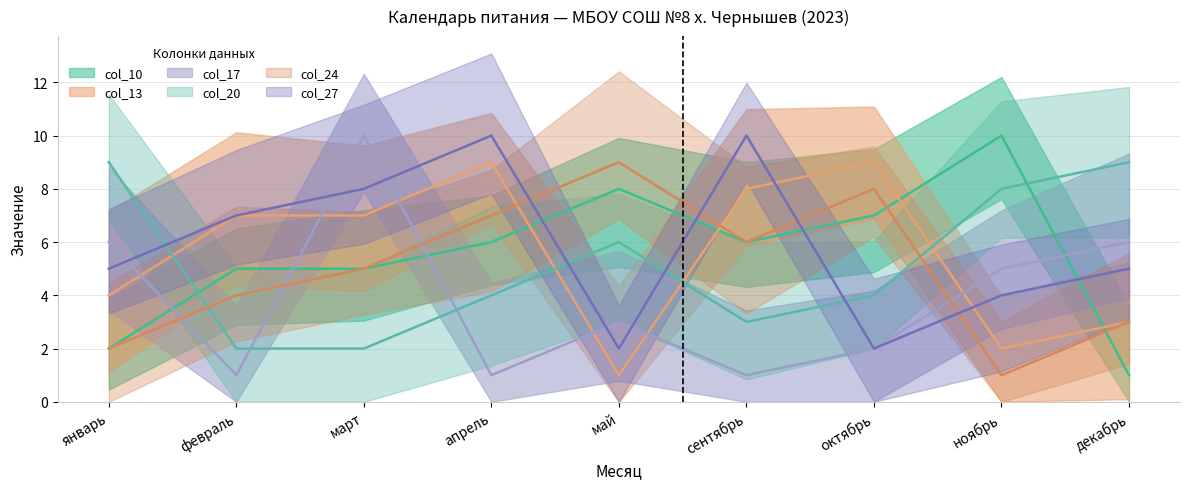

At май, list the series in order from smallest to largest.

col_13, col_27, col_17, col_20, col_10, col_24